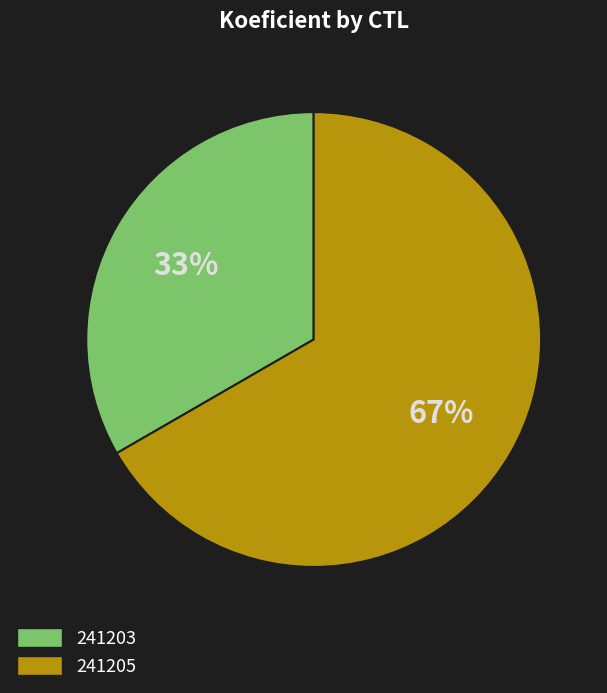

Is the sum of 241205 and 241203 greater than half?

Yes